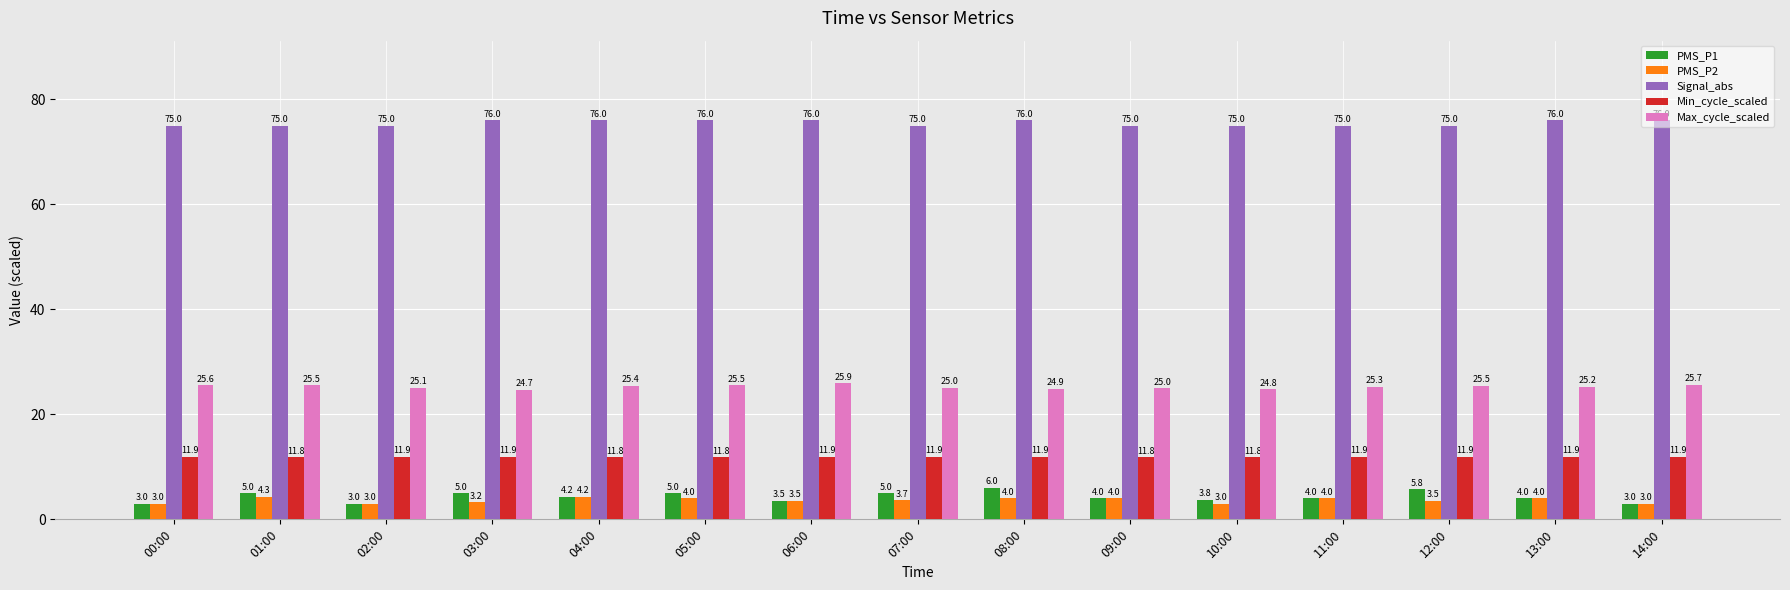

Is the value of PMS_P1 at 13:00 greater than the value of Signal_abs at 06:00?

No